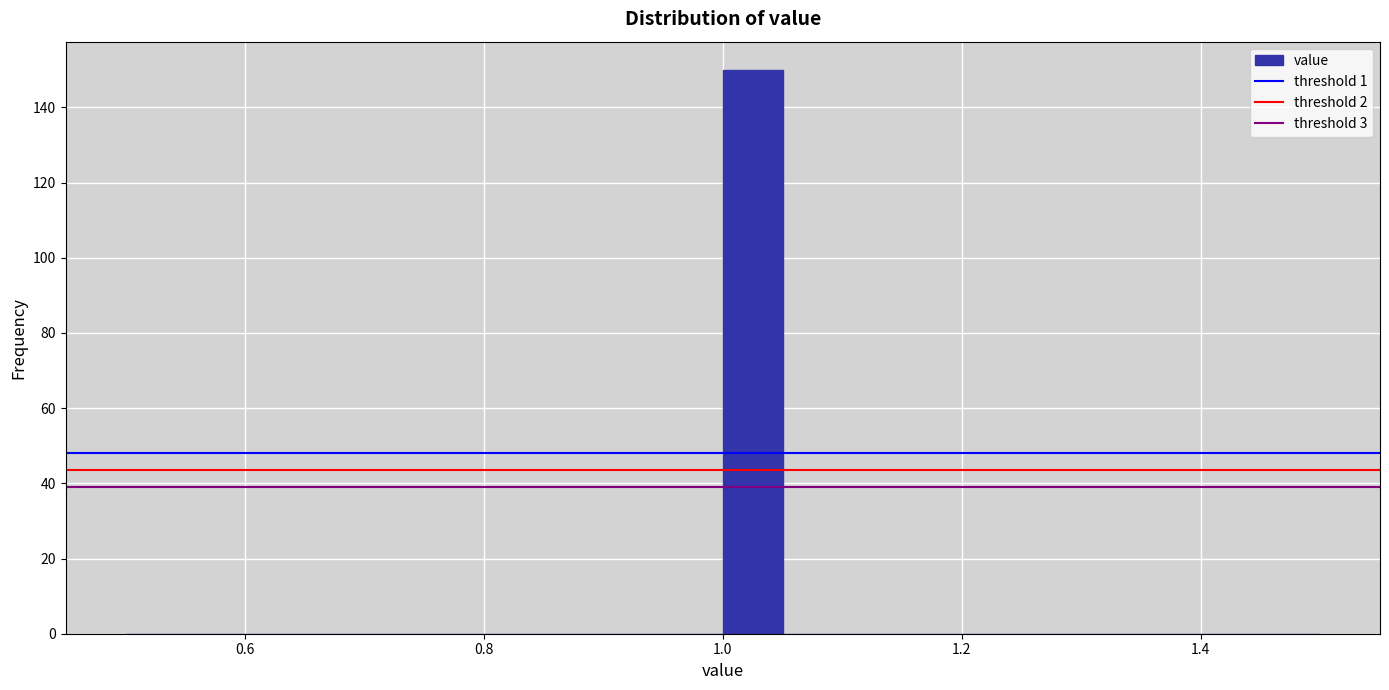

Around what value on the x-axis is the tallest bar? Give the approximate position of its centre, as read against the axis.

1.02